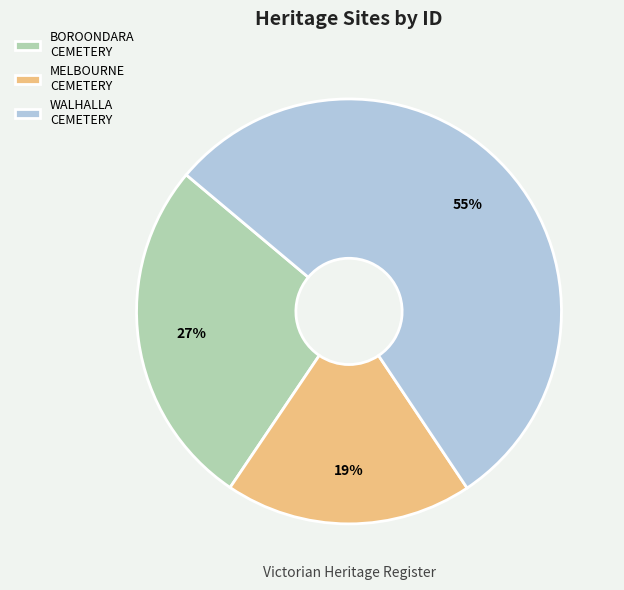

Do BOROONDARA CEMETERY and MELBOURNE CEMETERY together represent more than half of the pie?

No